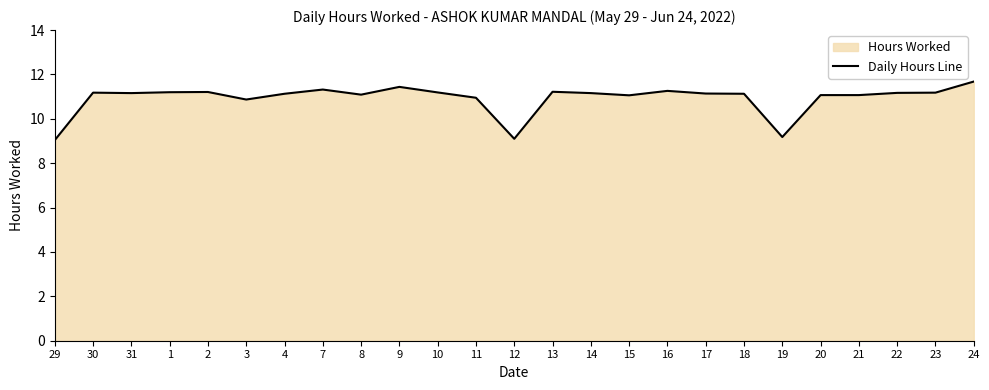

How many lines are shown in the chart?

1